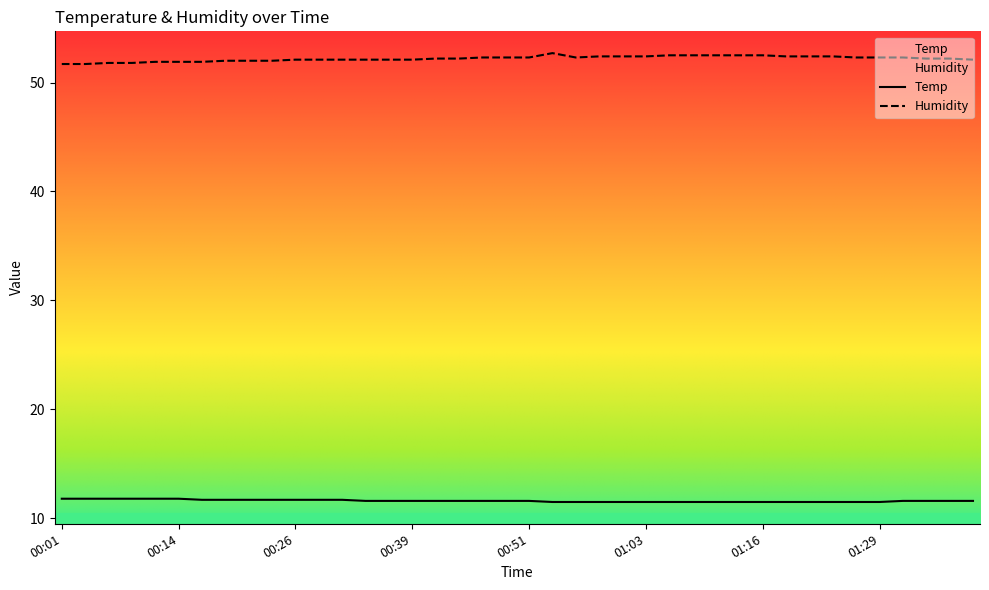

Where is the first local maximum for Humidity?

00:53